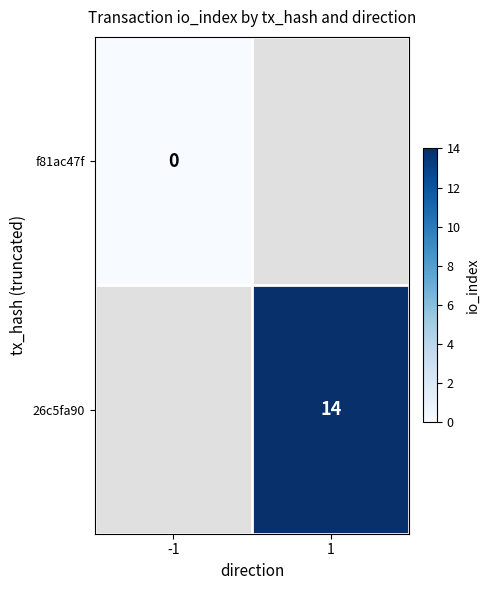

True or false: 26c5fa90 has a value of 14 at 1.

True